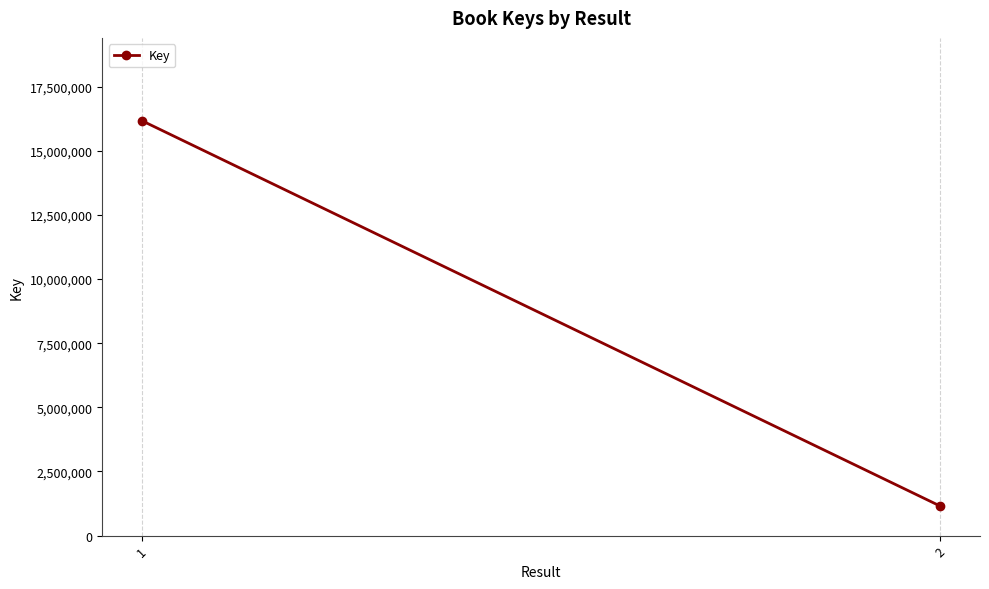

What is the difference between the maximum and minimum values?

15016893